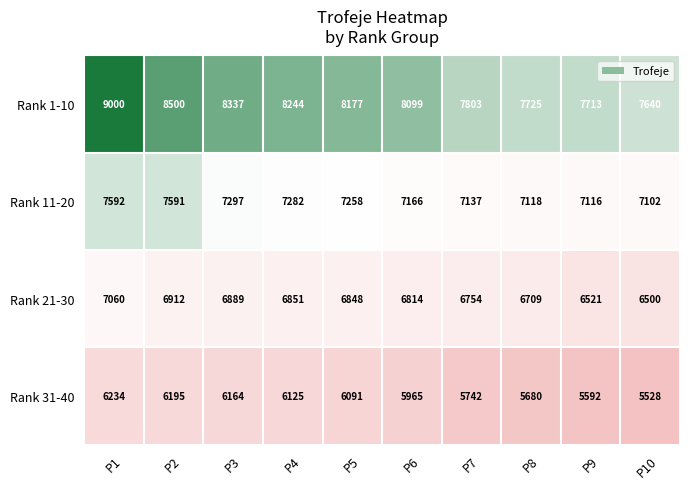

Which series has the largest total across all categories?

Rank 1-10